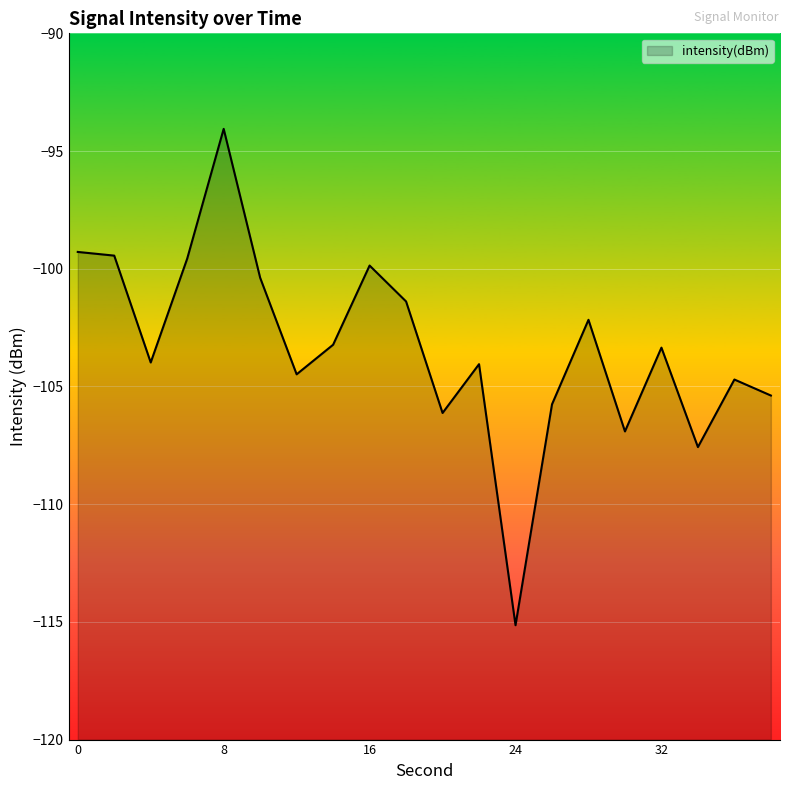

What is the change in value from 0 to 2?

-0.2